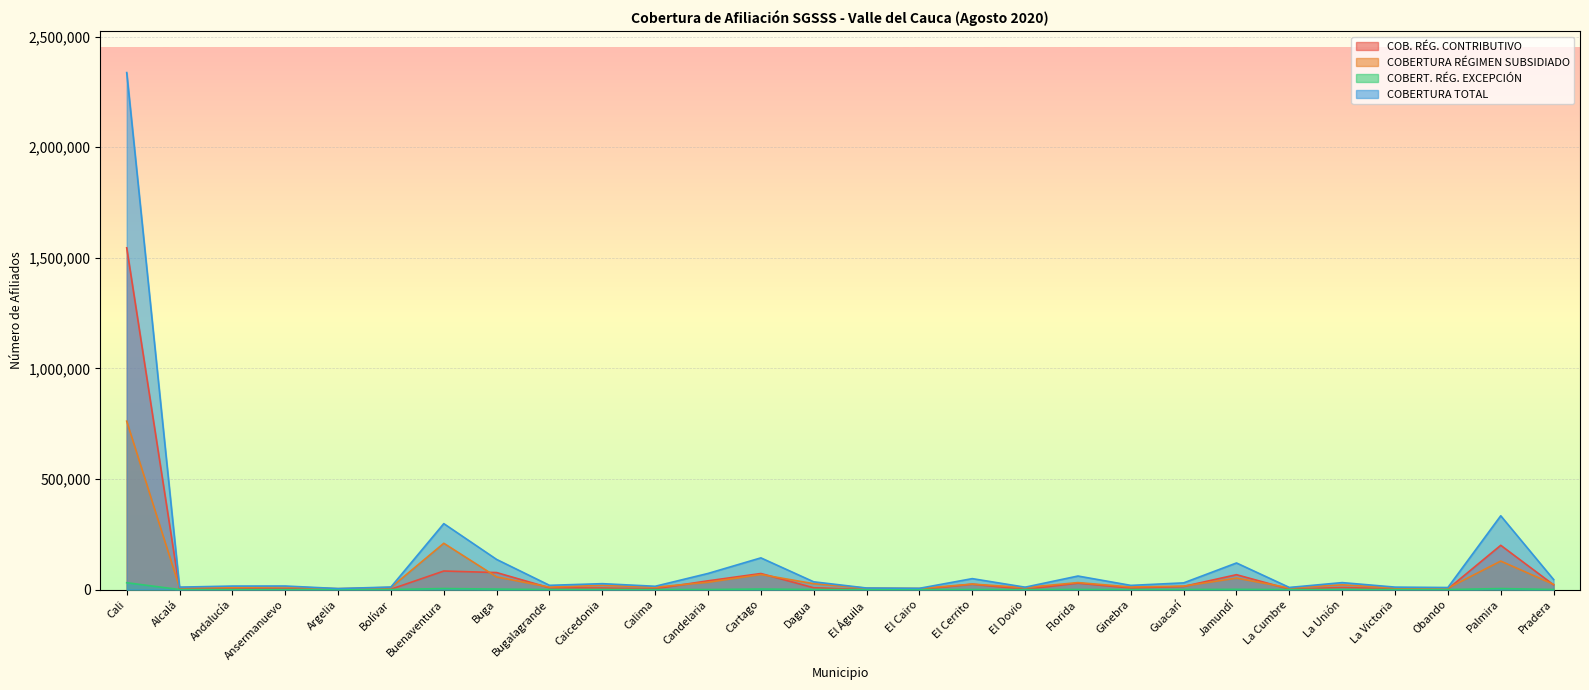

The COB. RÉG. CONTRIBUTIVO series shows 3377 at La Victoria. True or false?

True